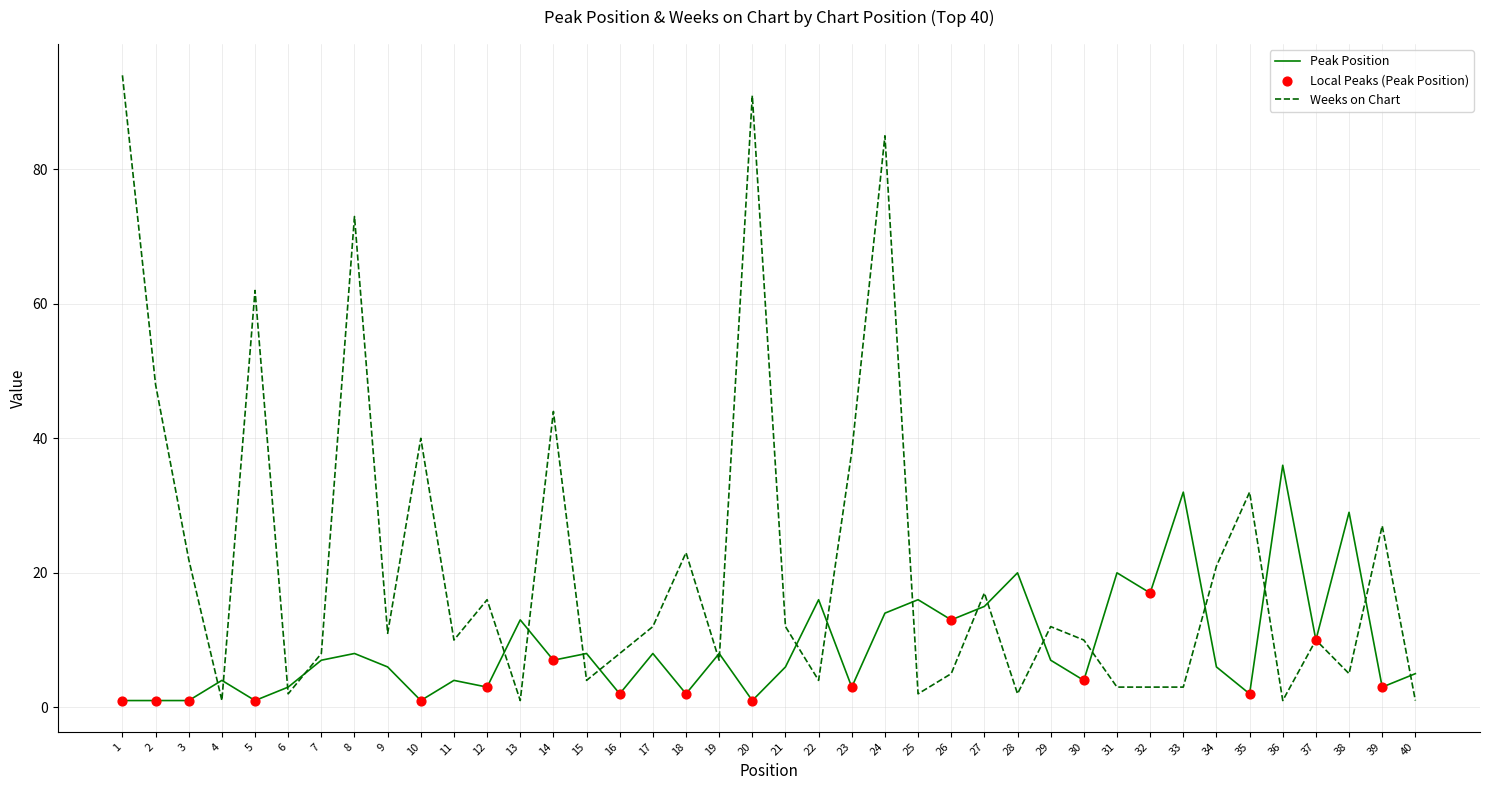

Is the value of Weeks on Chart at 26 greater than the value of Peak Position at 28?

No